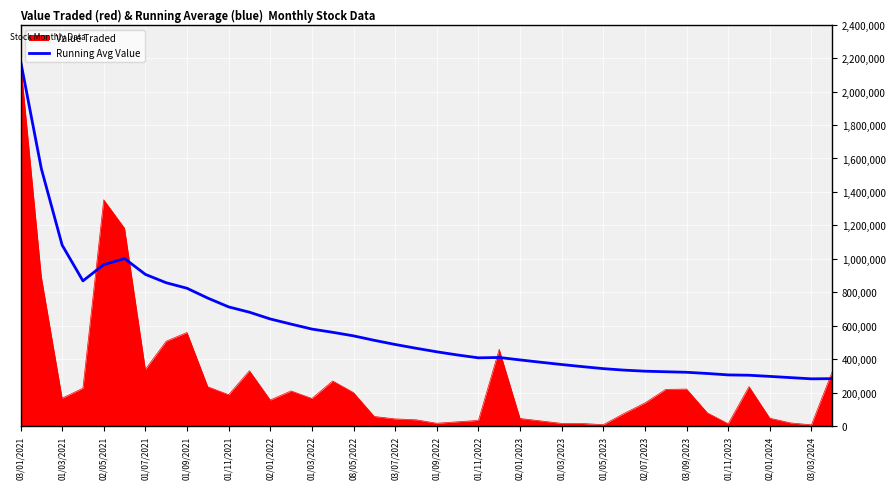

Which series has the largest range (max minus min)?

Value Traded